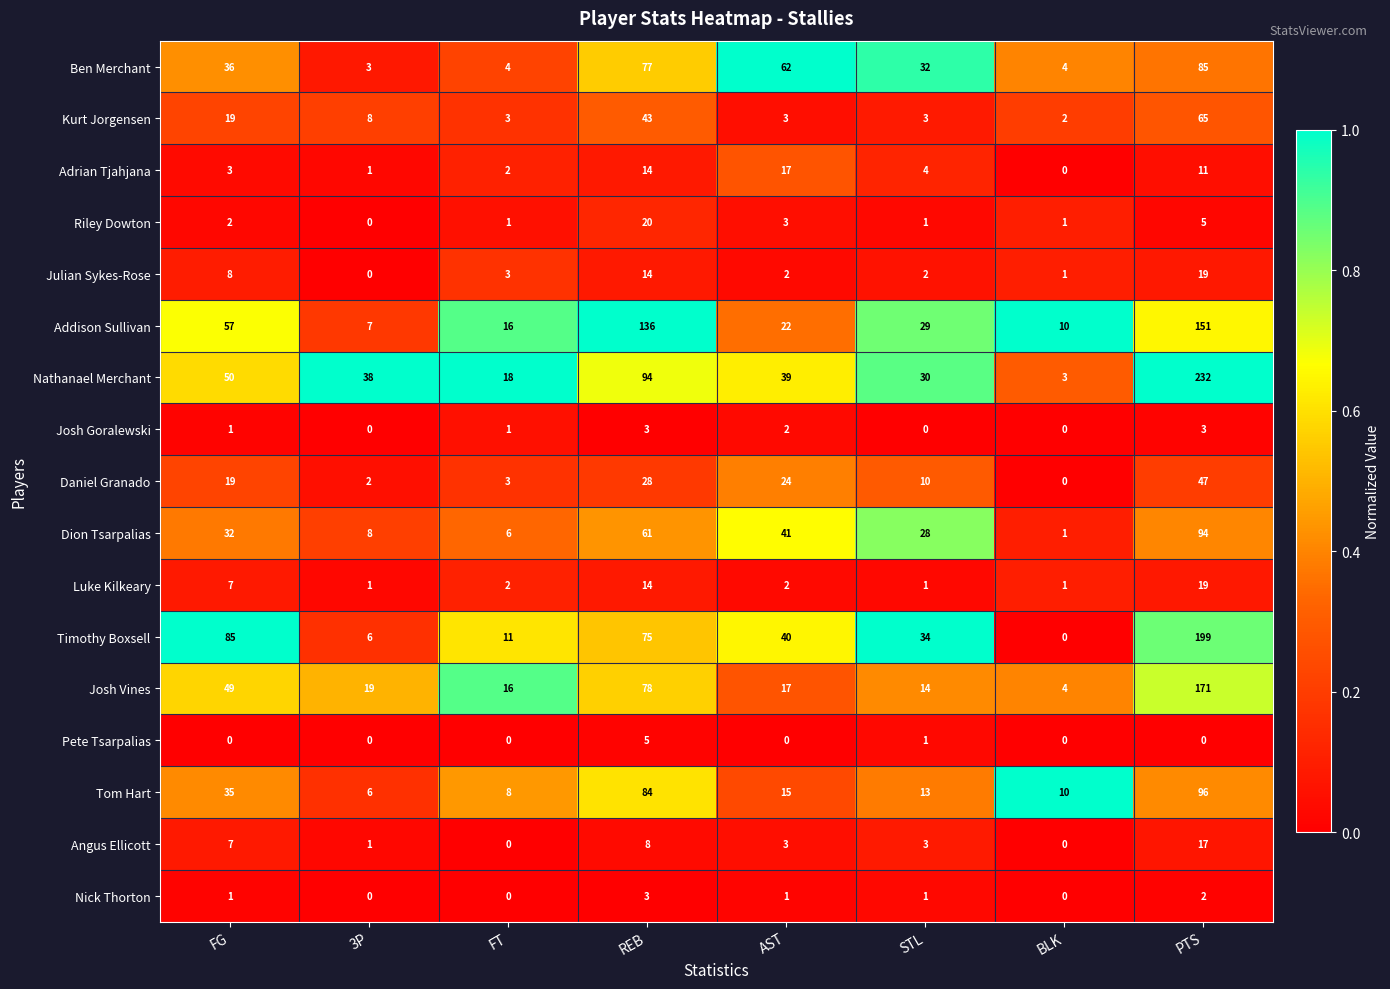

What is the sum of the Tom Hart values at 3P and AST?

21